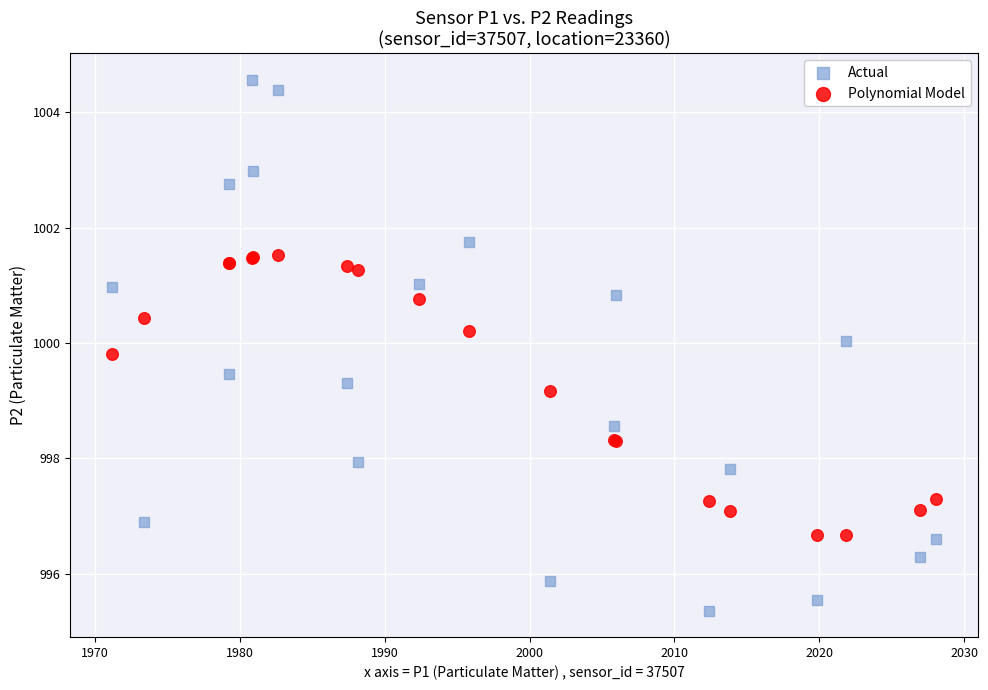

Which series contains the highest Y value?

Actual